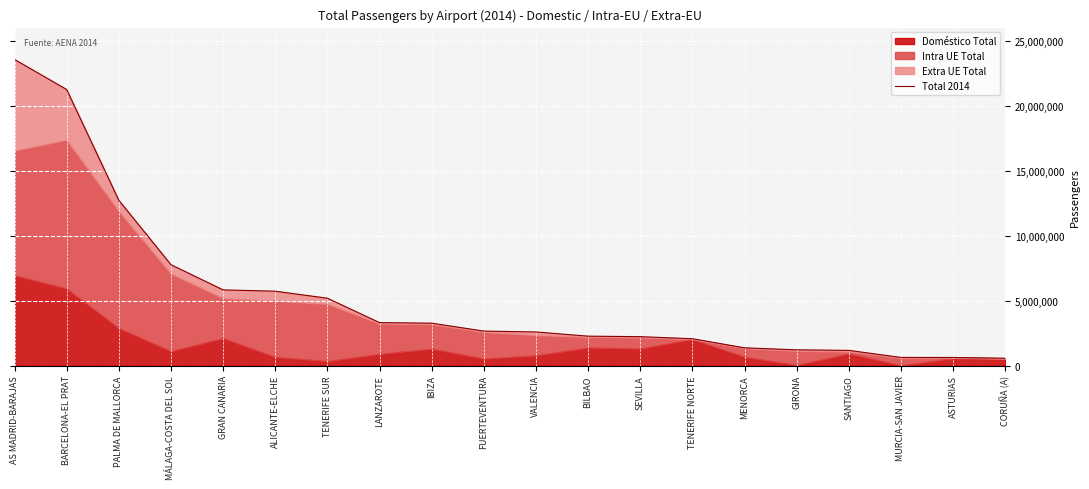

What is the difference between the values at VALENCIA and SANTIAGO?

1416012